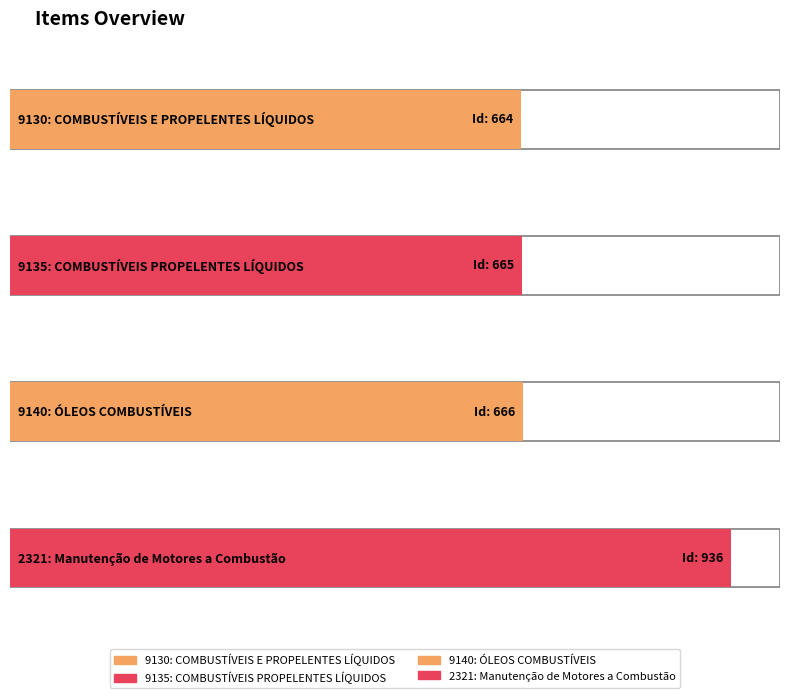

Read the value at 9135: COMBUSTÍVEIS PROPELENTES LÍQUIDOS.

665